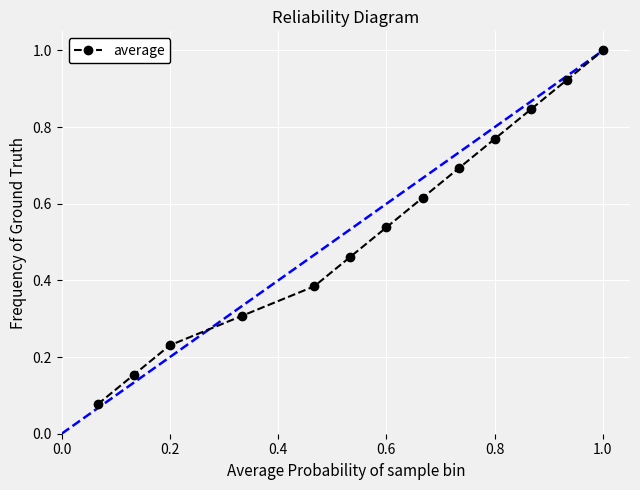

What is the value of the 13th point from the left?

1.0